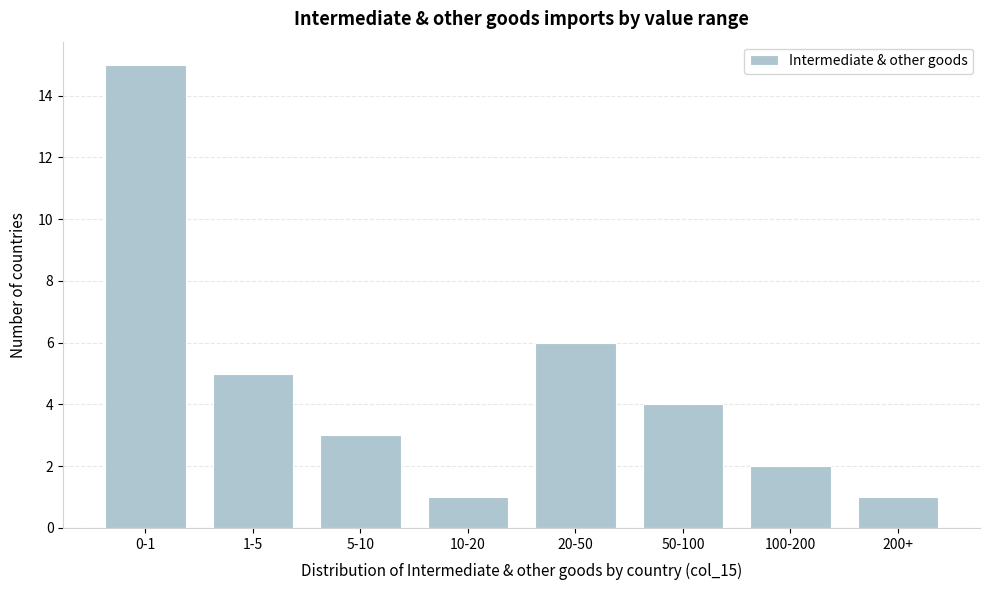

Reading right to left, list all the values displayed in this chart.

200+=1	100-200=2	50-100=4	20-50=6	10-20=1	5-10=3	1-5=5	0-1=15